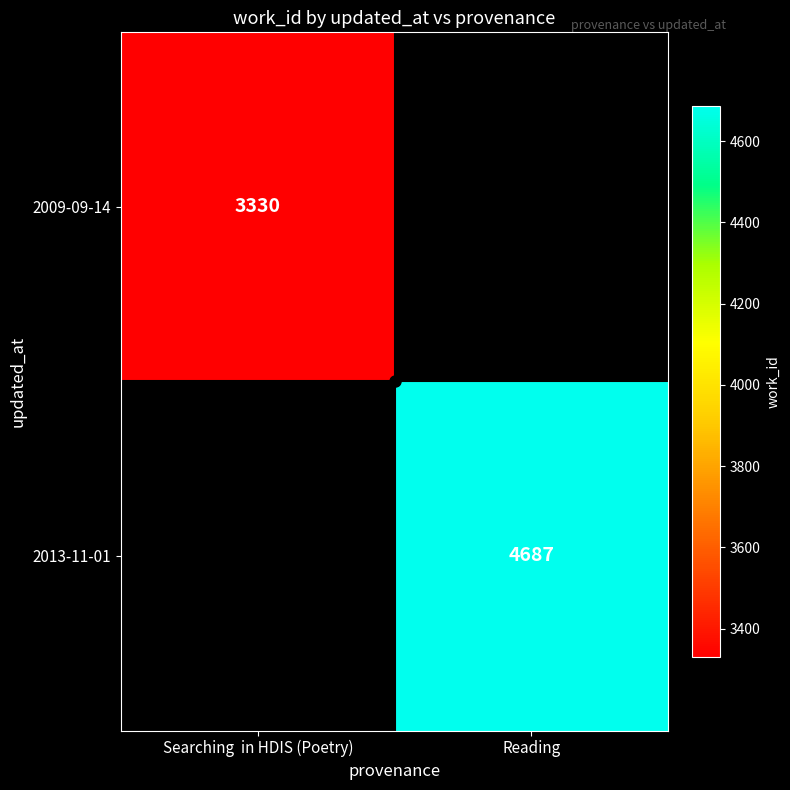

What is the minimum value shown in the chart?

3330.0